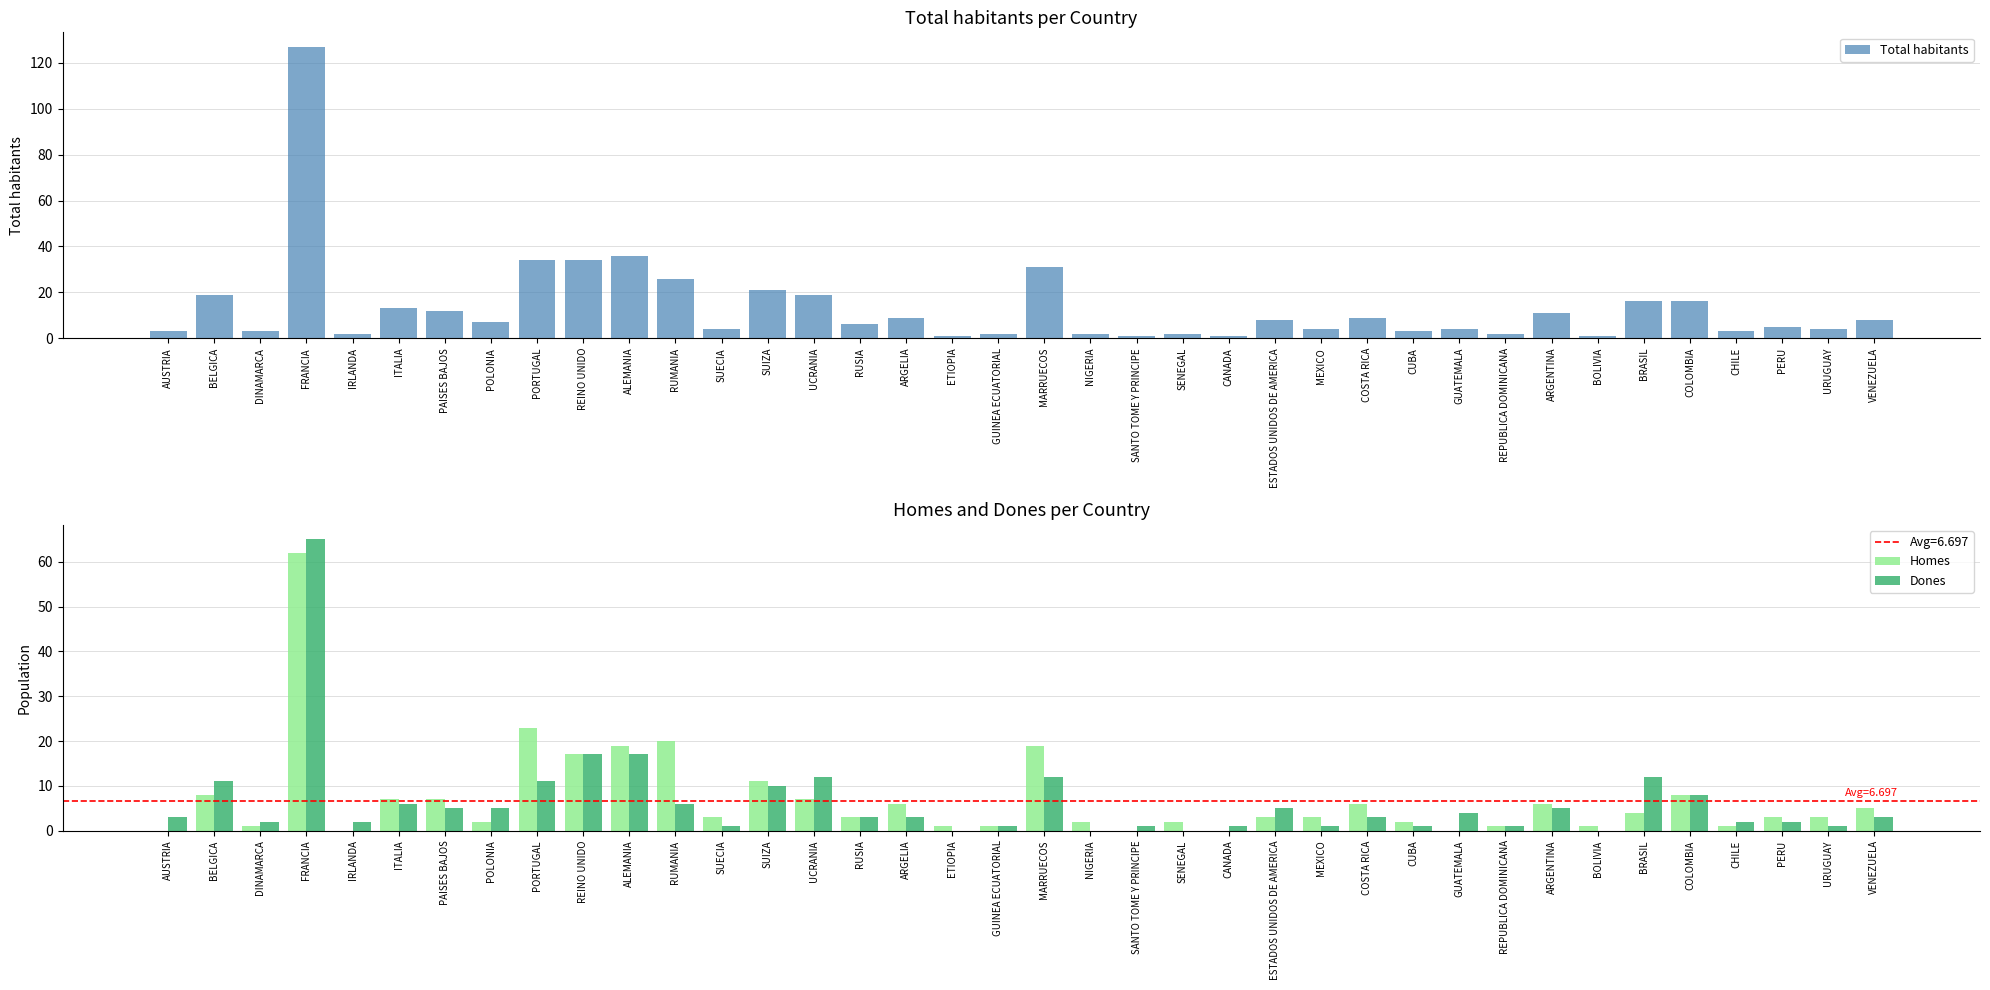

Is it true that Homes equals 3 at ESTADOS UNIDOS DE AMERICA?

True